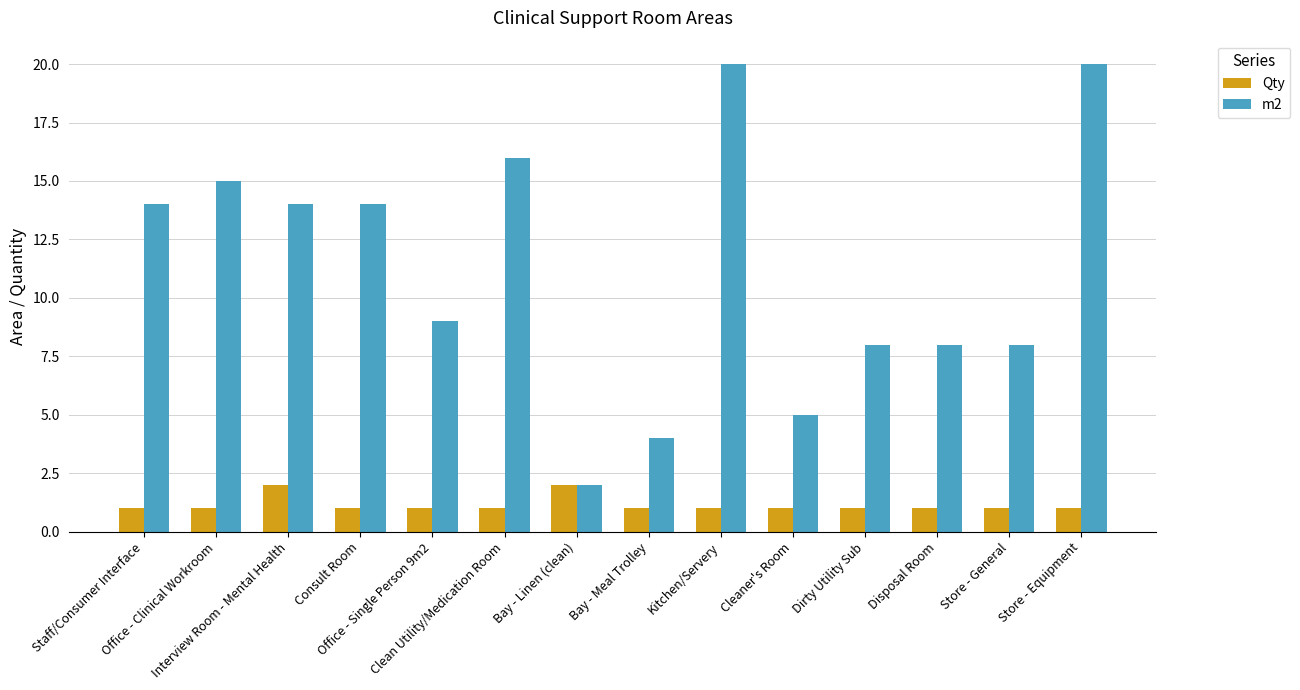

Which series has the largest total across all categories?

m2